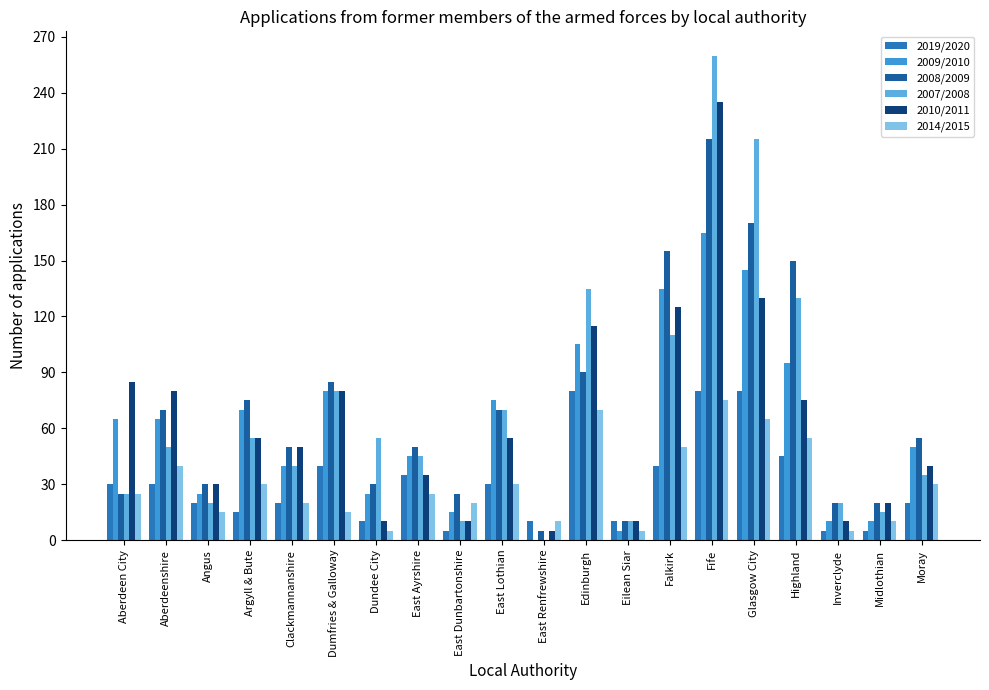

What are all the series names shown in the legend?

2019/2020, 2009/2010, 2008/2009, 2007/2008, 2010/2011, 2014/2015